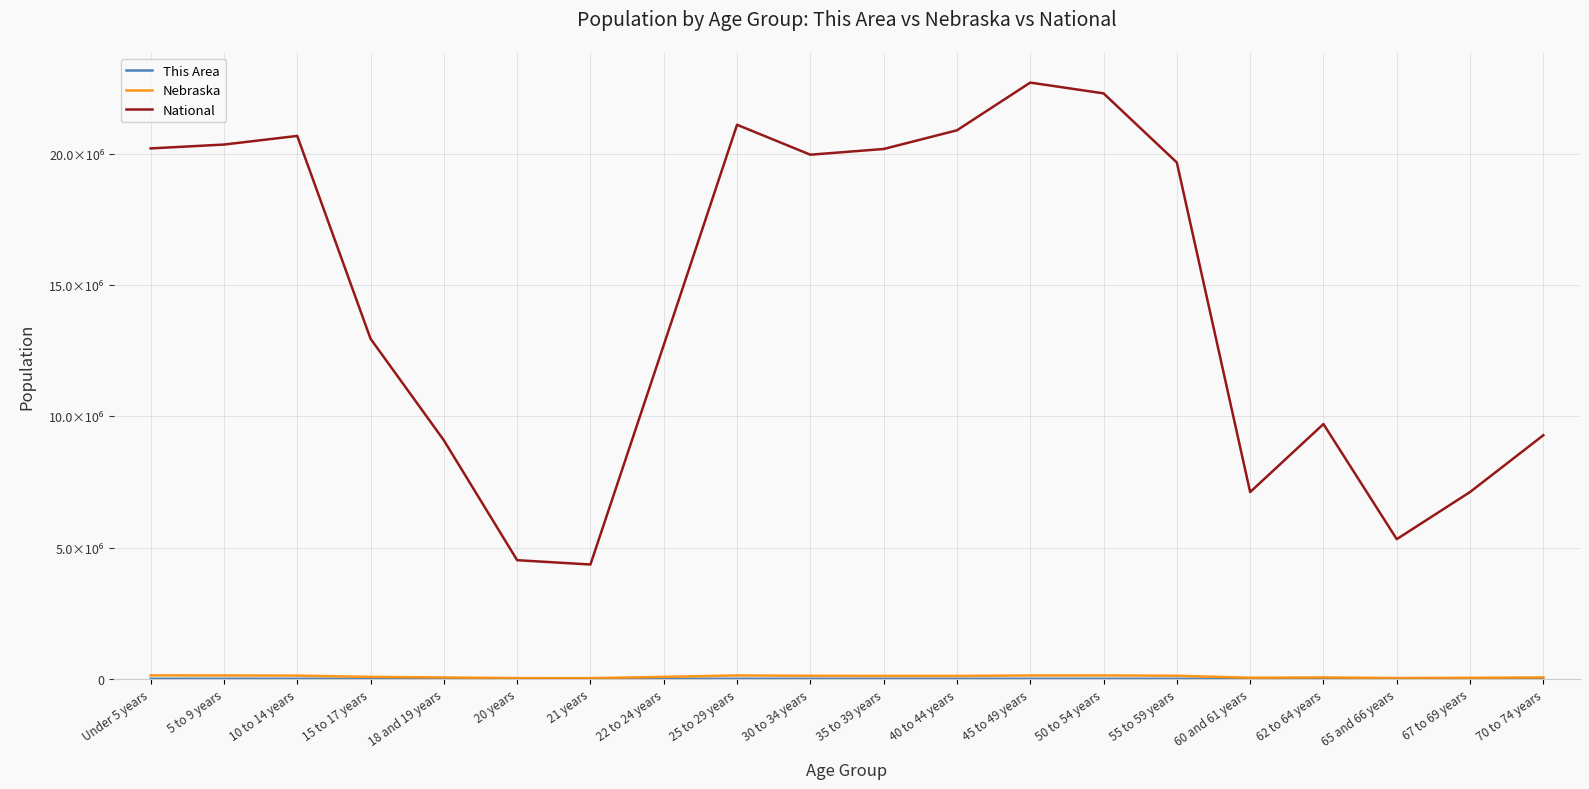

Reading left to right, extract all data points from this chart.

This Area: Under 5 years=3413	5 to 9 years=3148	10 to 14 years=2876	15 to 17 years=1641	18 and 19 years=1014	20 years=439	21 years=465	22 to 24 years=1583	25 to 29 years=2965	30 to 34 years=2666	35 to 39 years=2553	40 to 44 years=2389	45 to 49 years=2579	50 to 54 years=2546	55 to 59 years=2208	60 and 61 years=810	62 to 64 years=1068	65 and 66 years=598	67 to 69 years=739	70 to 74 years=1027
Nebraska: Under 5 years=131908	5 to 9 years=128928	10 to 14 years=122706	15 to 17 years=75679	18 and 19 years=53251	20 years=26880	21 years=25679	22 to 24 years=76717	25 to 29 years=129076	30 to 34 years=116100	35 to 39 years=110361	40 to 44 years=110477	45 to 49 years=128491	50 to 54 years=130235	55 to 59 years=117686	60 and 61 years=41651	62 to 64 years=53839	65 and 66 years=29648	67 to 69 years=39186	70 to 74 years=54292
National: Under 5 years=20201362	5 to 9 years=20348657	10 to 14 years=20677194	15 to 17 years=12954254	18 and 19 years=9086089	20 years=4519129	21 years=4354294	22 to 24 years=12712576	25 to 29 years=21101849	30 to 34 years=19962099	35 to 39 years=20179642	40 to 44 years=20890964	45 to 49 years=22708591	50 to 54 years=22298125	55 to 59 years=19664805	60 and 61 years=7113727	62 to 64 years=9704197	65 and 66 years=5319902	67 to 69 years=7115361	70 to 74 years=9278166